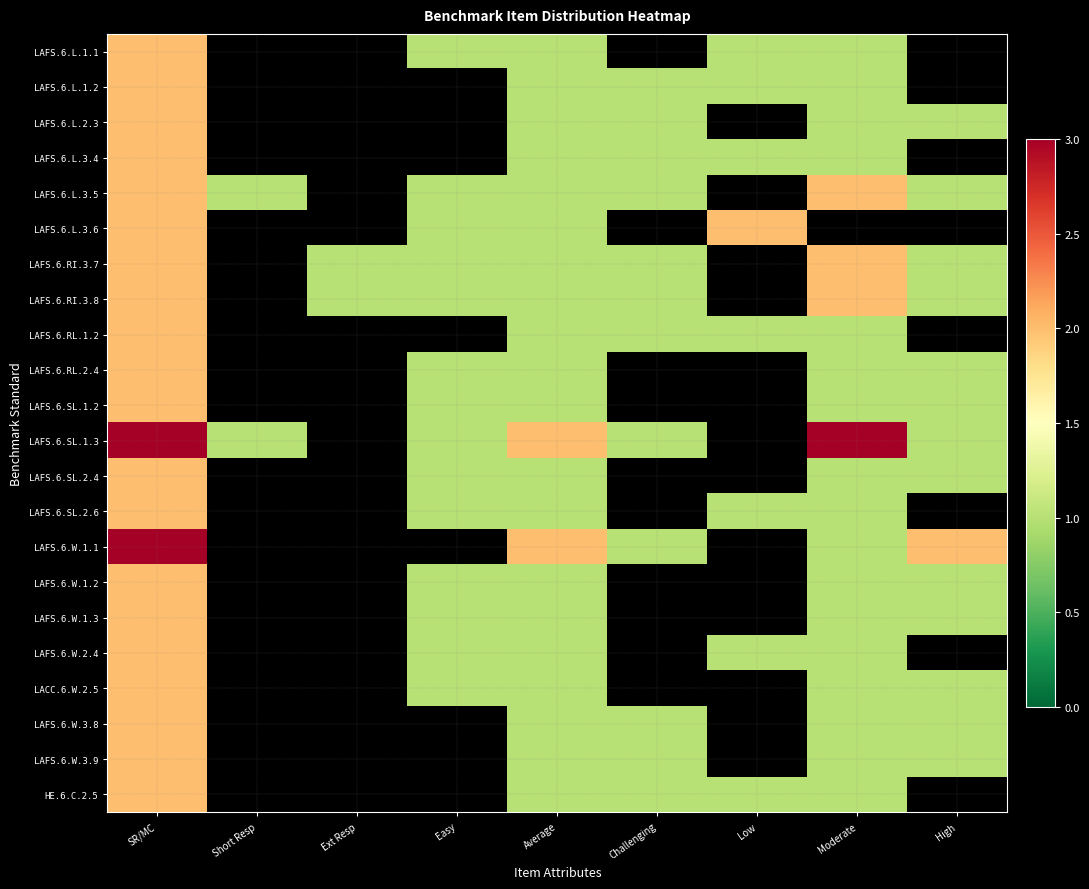

Rank the series at SR/MC from lowest to highest value.

LAFS.6.L.1.1, LAFS.6.L.1.2, LAFS.6.L.2.3, LAFS.6.L.3.4, LAFS.6.L.3.5, LAFS.6.L.3.6, LAFS.6.RI.3.7, LAFS.6.RI.3.8, LAFS.6.RL.1.2, LAFS.6.RL.2.4, LAFS.6.SL.1.2, LAFS.6.SL.2.4, LAFS.6.SL.2.6, LAFS.6.W.1.2, LAFS.6.W.1.3, LAFS.6.W.2.4, LACC.6.W.2.5, LAFS.6.W.3.8, LAFS.6.W.3.9, HE.6.C.2.5, LAFS.6.SL.1.3, LAFS.6.W.1.1